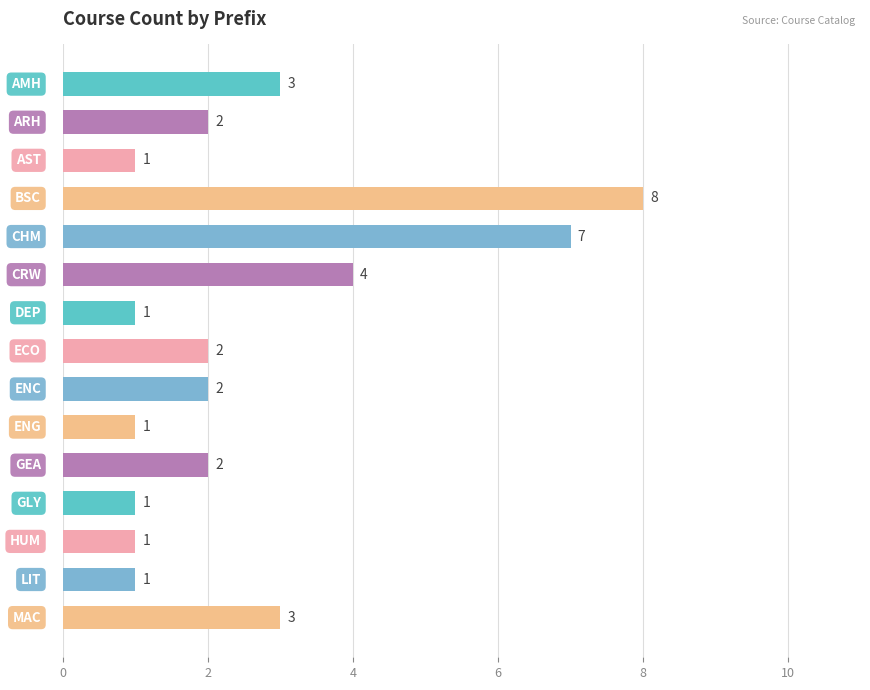

Count the values in the range 1 to 3.

12